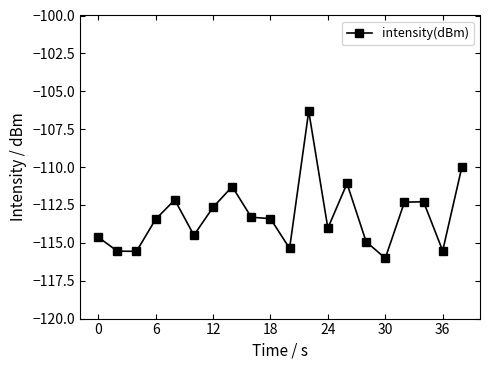

True or false: there are more than 1 points higher than both neighbors.

True